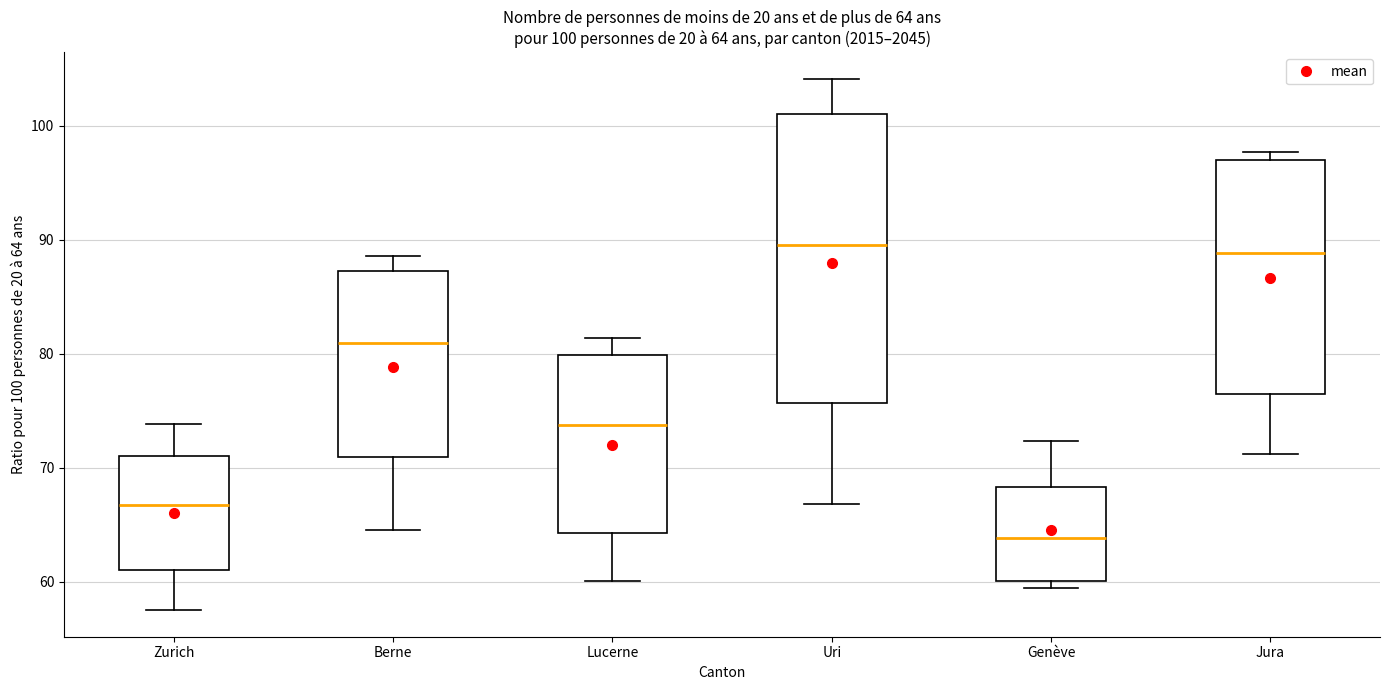

Which box is the tallest, from its lower edge to its upper edge?

Uri